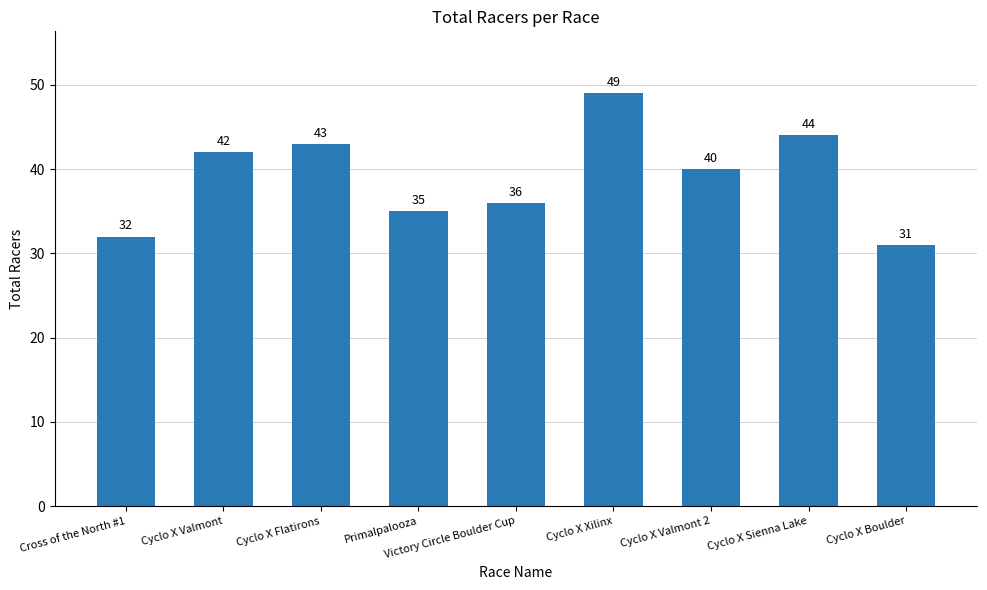

What is the label of the 1st bar from the right?

Cyclo X Boulder